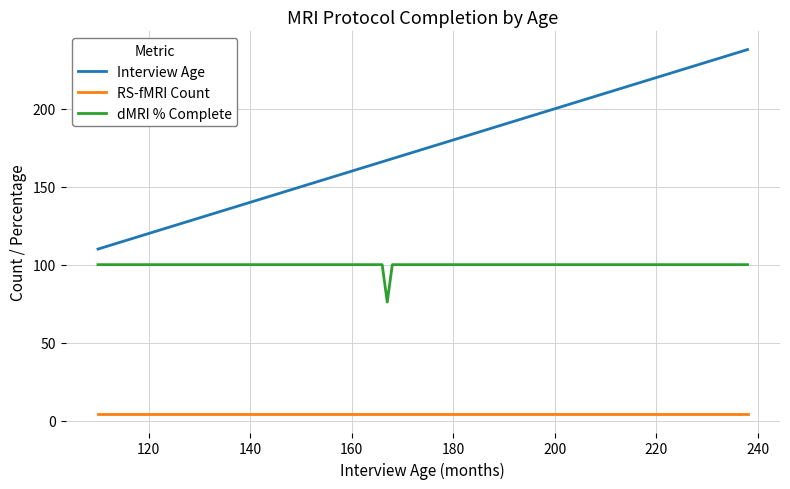

Reading left to right, transcribe all the data shown in this chart.

Interview Age: 110	112	114	117	119	123	130	131	134	140	141	143	147	156	160	160	164	164	165	166	167	168	170	176	180	181	181	182	191	192	198	209	213	218	220	221	229	232	238
RS-fMRI Count: 4	4	4	4	4	4	4	4	4	4	4	4	4	4	4	4	4	4	4	4	4	4	4	4	4	4	4	4	4	4	4	4	4	4	4	4	4	4	4
dMRI % Complete: 100	100	100	100	100	100	100	100	100	100	100	100	100	100	100	100	100	100	100	100	76	100	100	100	100	100	100	100	100	100	100	100	100	100	100	100	100	100	100